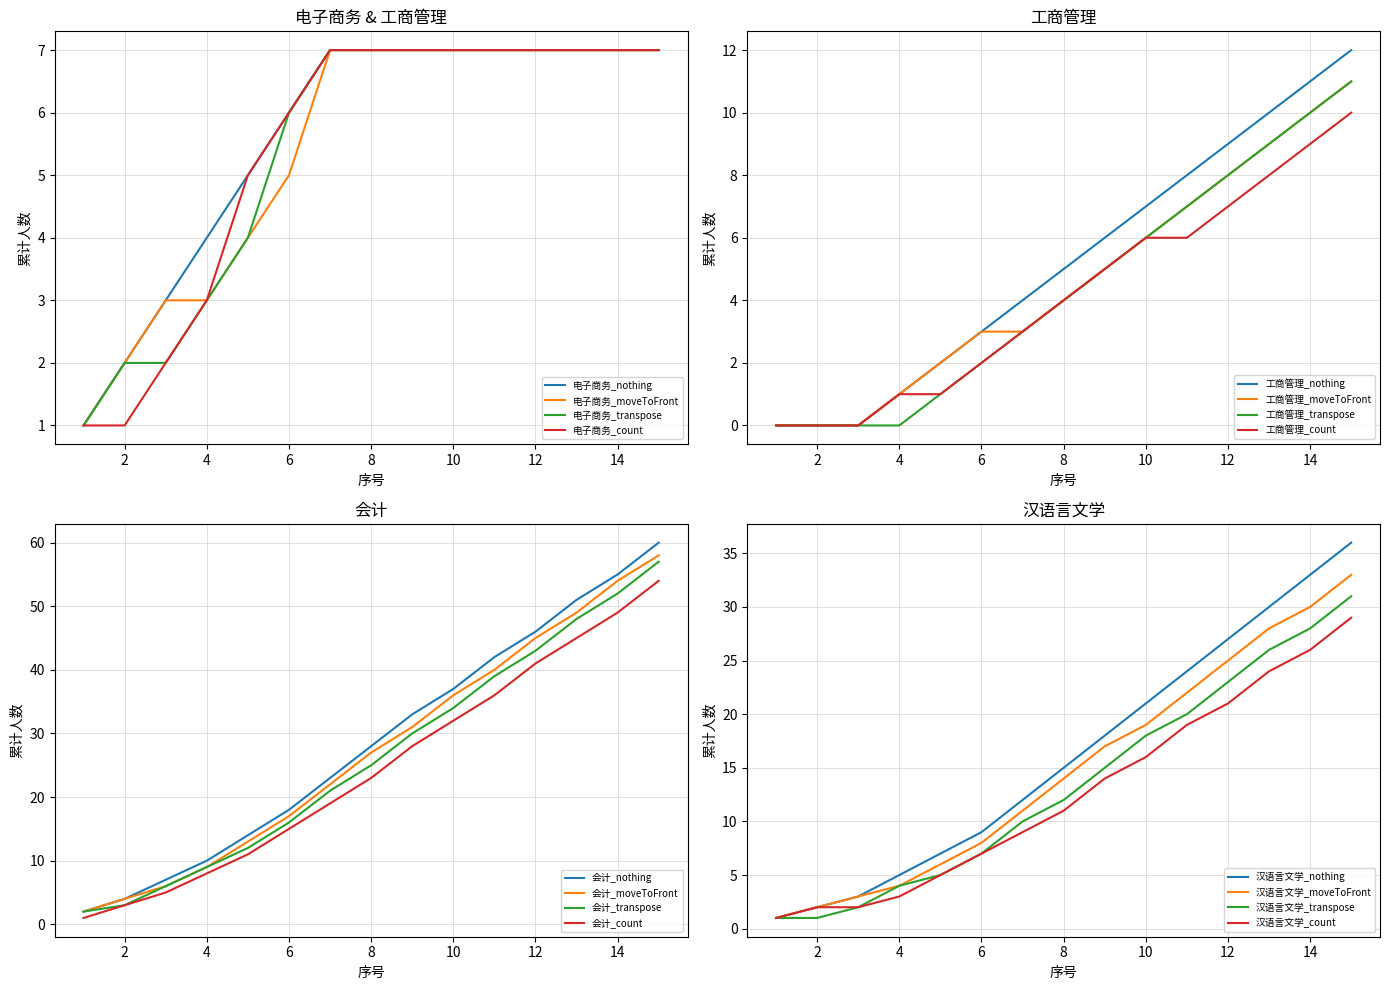

True or false: 汉语言文学 and 工商管理 intersect in this chart.

False